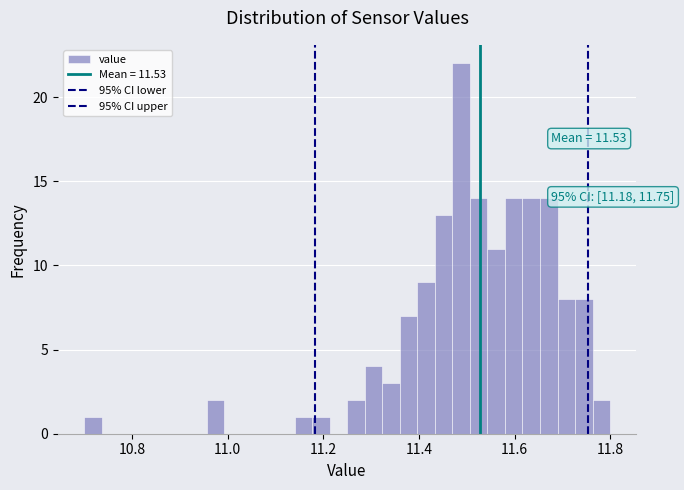

Read against the x-axis, roughly where is the centre of the tallest bar?

11.48